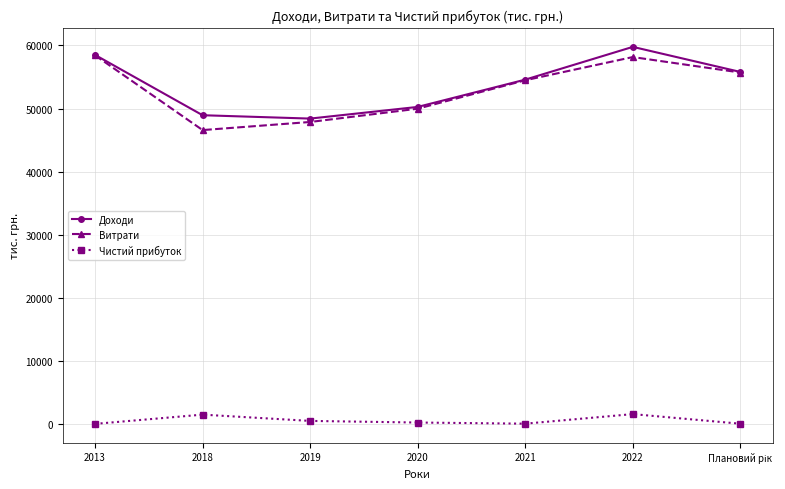

What is the spread (max minus min) of values at 2018?

47411.0